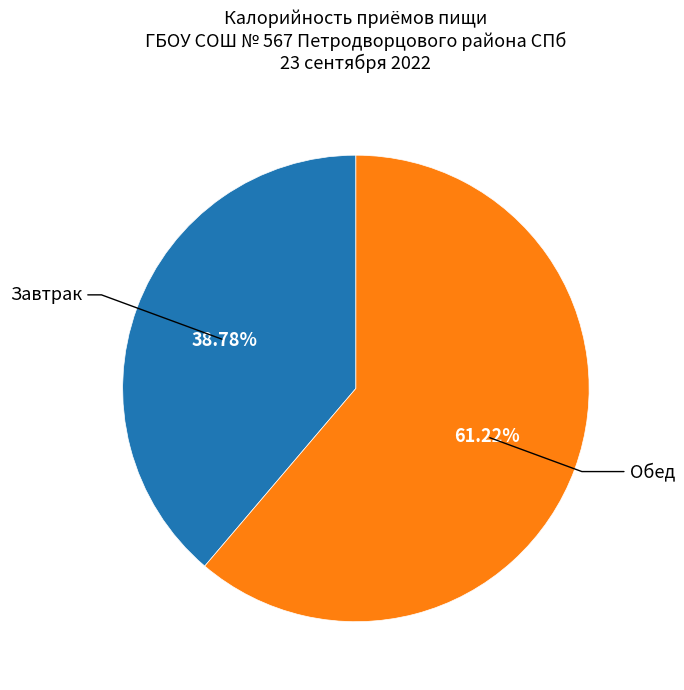

Is there any slice that represents more than half of the pie?

Yes